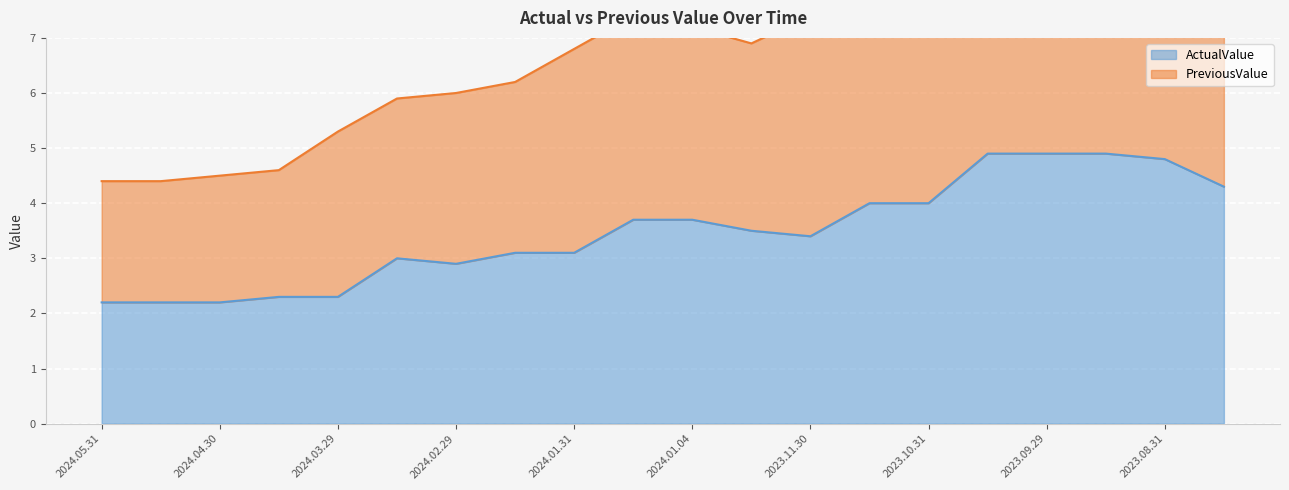

The PreviousValue series shows 9.7 at 2023.09.15. True or false?

True